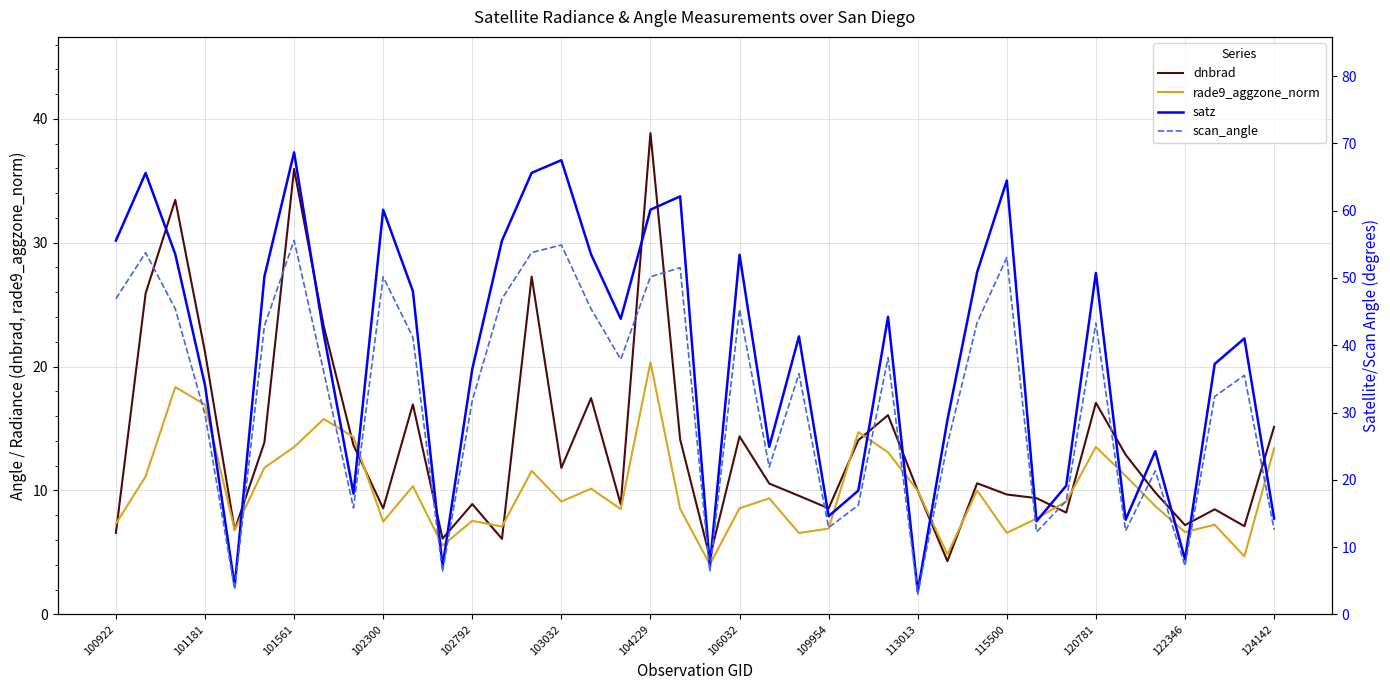

After their last crossing, which series has the higher values: satz or rade9_aggzone_norm?

satz